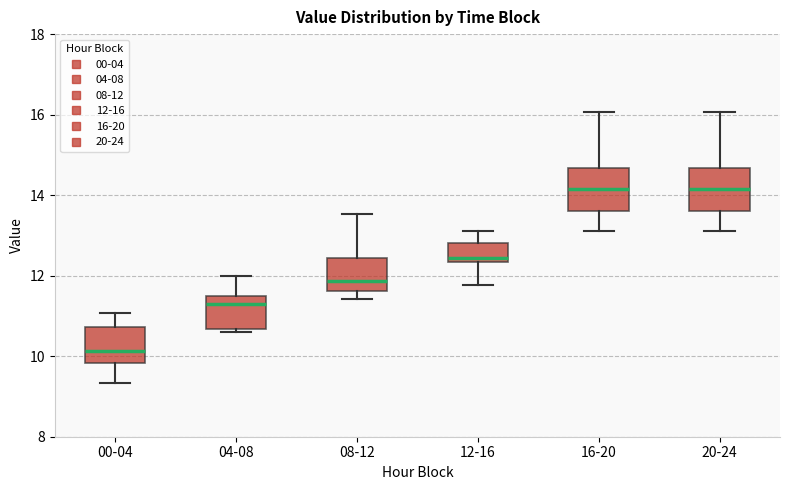

Reading left to right, transcribe this box plot: for each box, give where its median line is, the range the box spans, and where its two whiskers end, as read against the y-axis. The values are not printed on the chart, so give them approximately, as read against the axis.

00-04: median 10.2, box 9.8 to 10.8, whiskers 9.4 to 11.0
04-08: median 11.4, box 10.6 to 11.6, whiskers 10.6 (just below the box's lower edge) to 12.0
08-12: median 11.8, box 11.6 to 12.4, whiskers 11.4 to 13.6
12-16: median 12.4 (just above the box's lower edge), box 12.4 to 12.8, whiskers 11.8 to 13.2
16-20: median 14.2, box 13.6 to 14.6, whiskers 13.2 to 16.0
20-24: median 14.2, box 13.6 to 14.6, whiskers 13.2 to 16.0